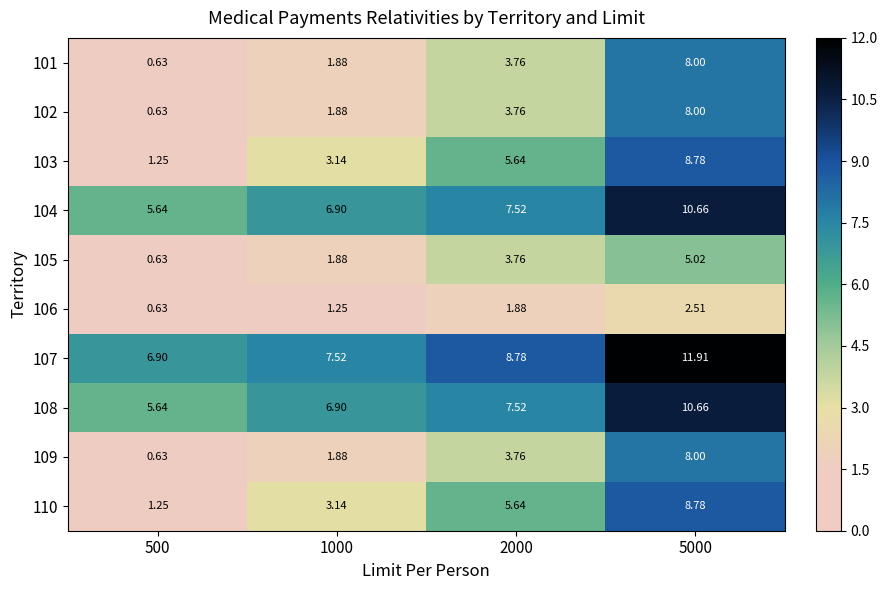

Which series has the largest total across all categories?

107